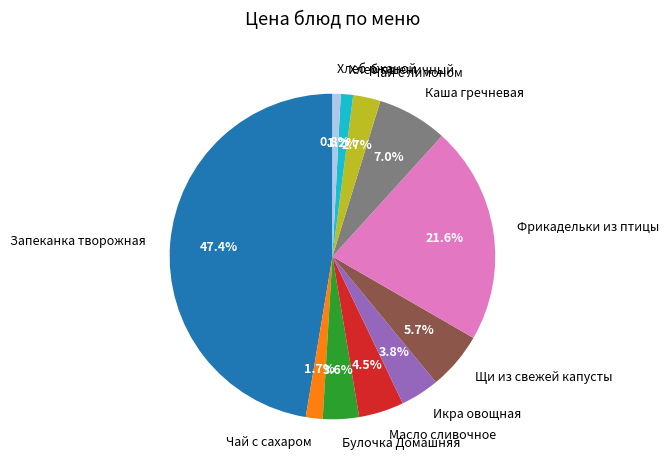

How many slices are in this pie chart?

11